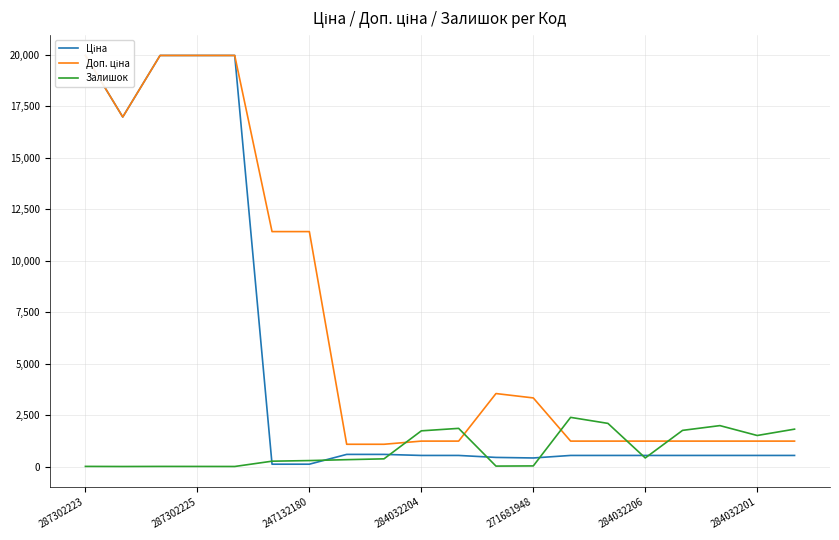

At which category is the sum across all series the highest?

287302223